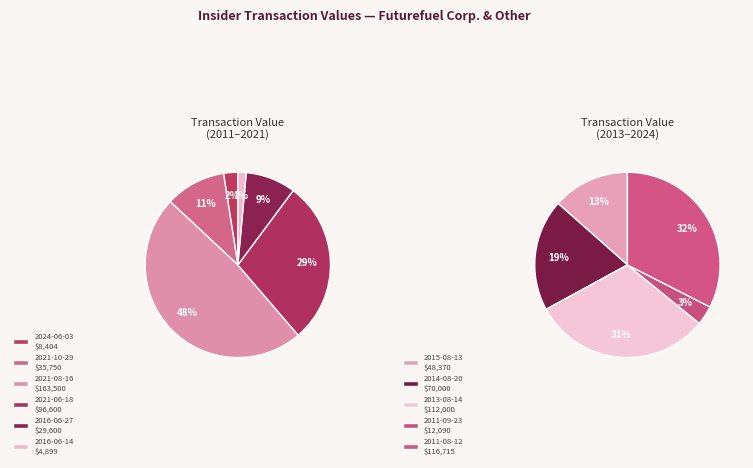

What is the largest slice in the pie chart?

2021-08-16